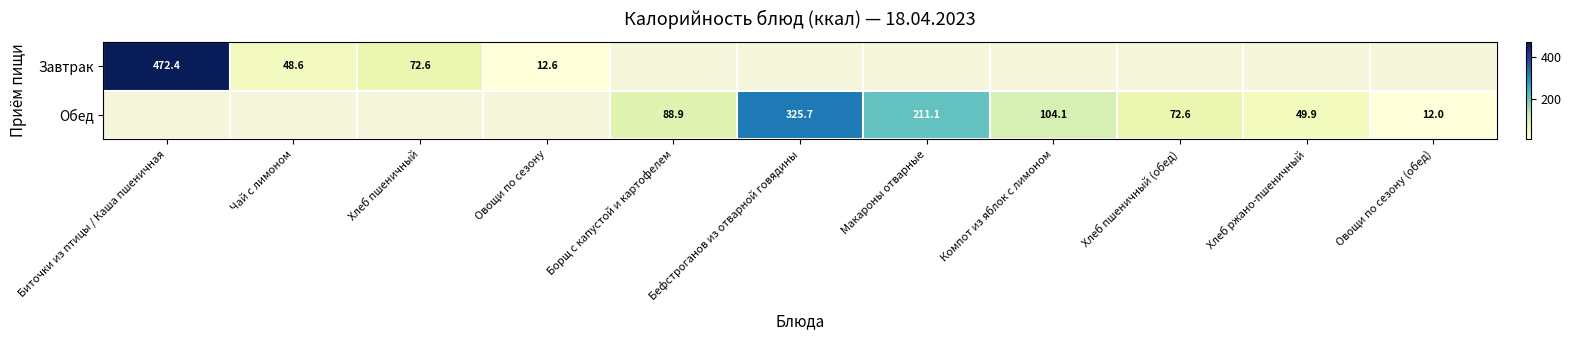

Which category has the highest value in the Завтрак series?

Биточки из птицы / Каша пшеничная